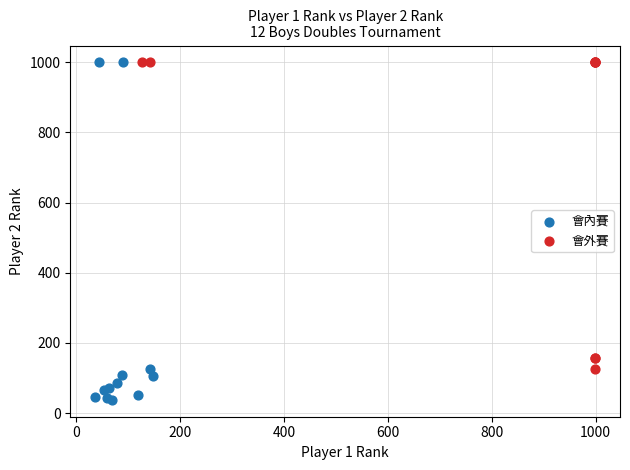

Which series contains the lowest Y value?

會內賽